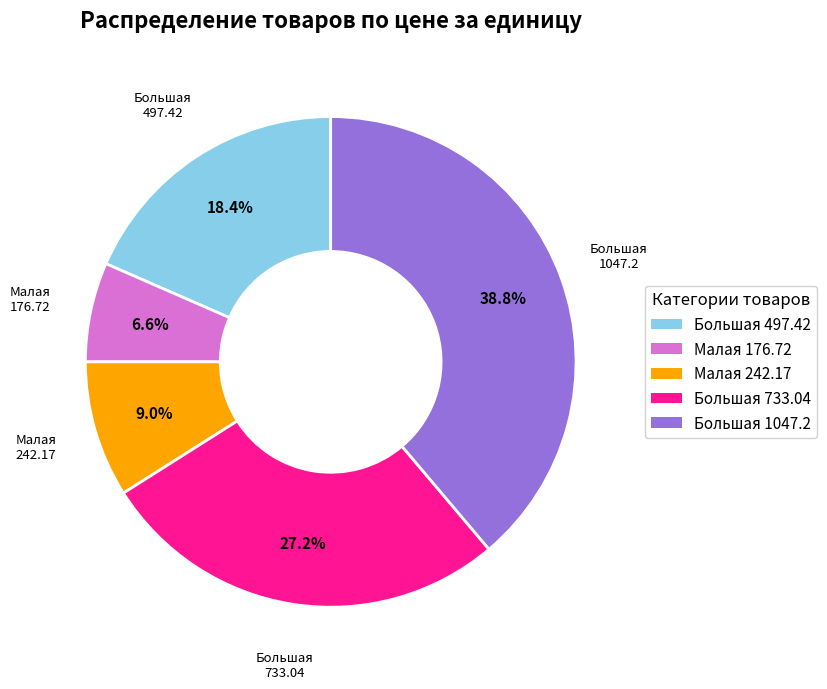

Is there a majority slice in this chart?

No